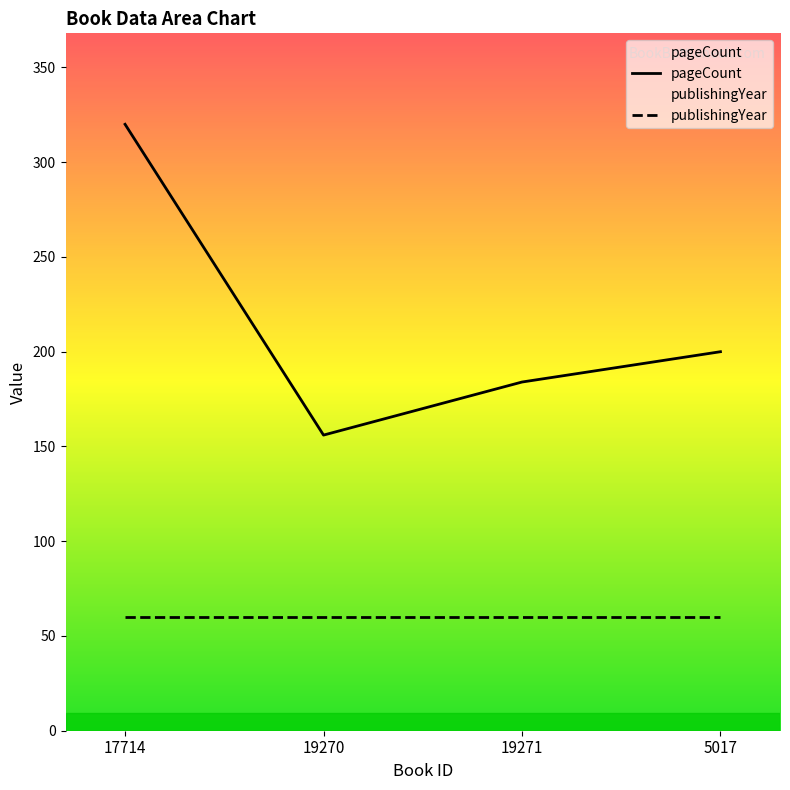

Between 19271 and 5017, which is larger?

5017